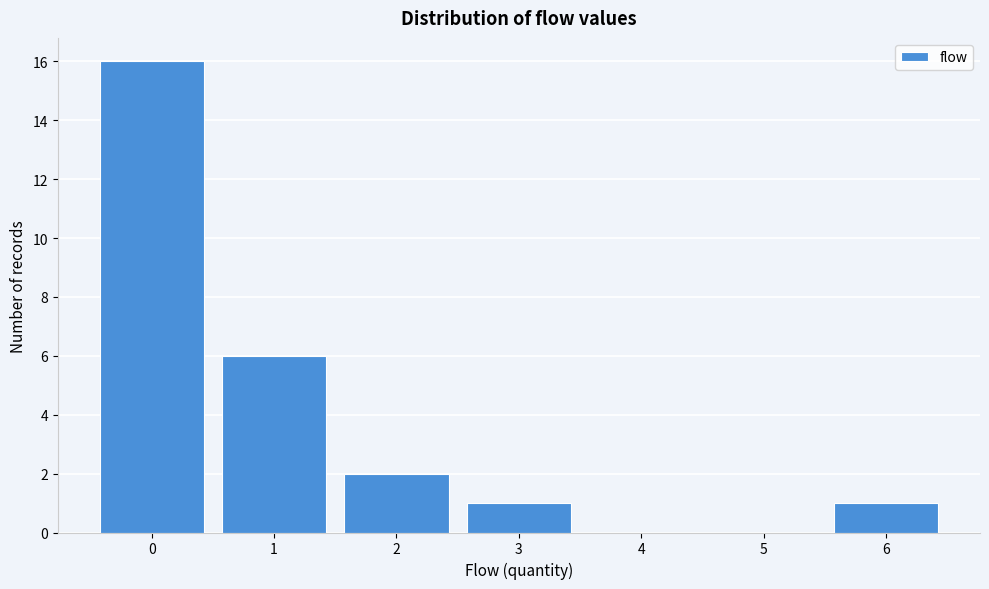

Which range on the x-axis has the tallest bar?

-0.5 to 0.5